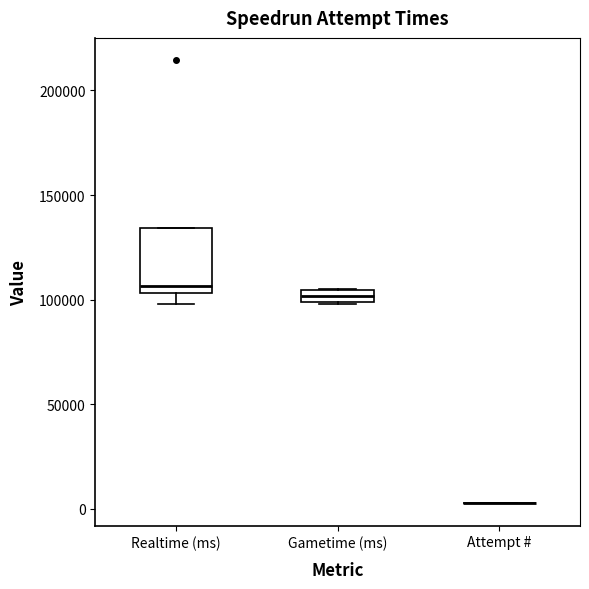

Comparing the boxes themselves (not the whiskers), which one is the tallest?

Realtime (ms)